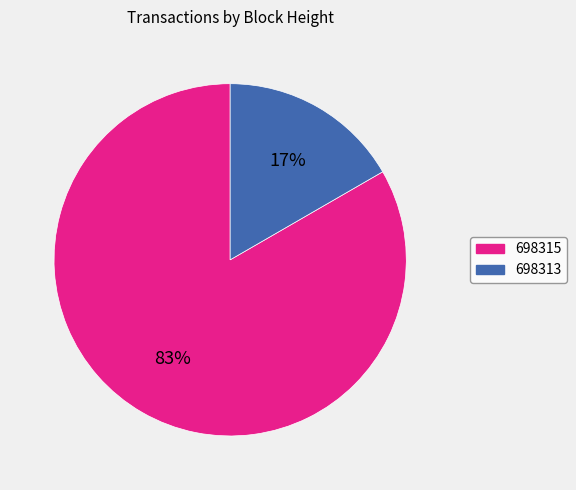

Do 698313 and 698315 together represent more than half of the pie?

Yes